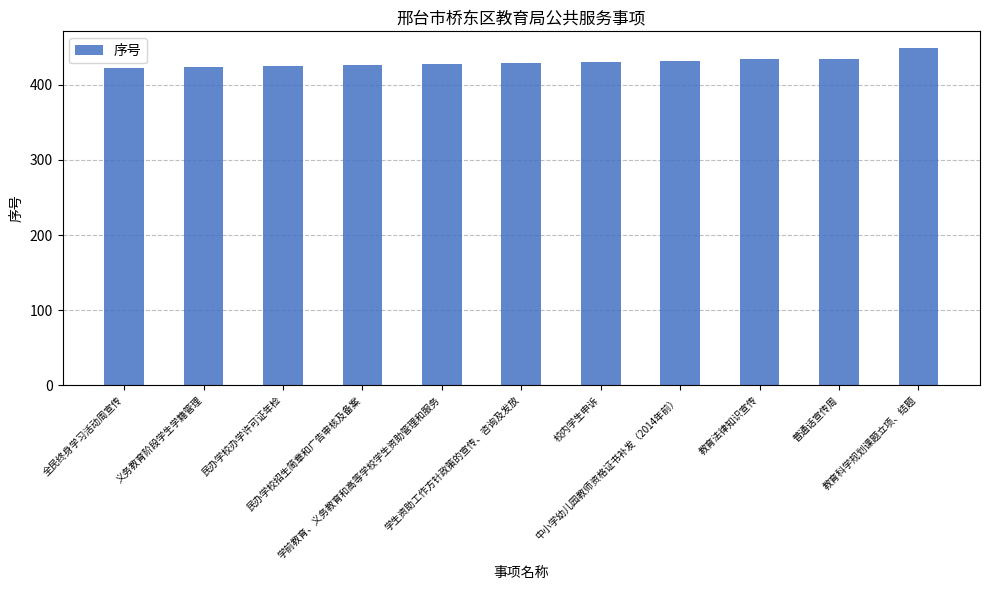

What is the greatest value displayed?

449